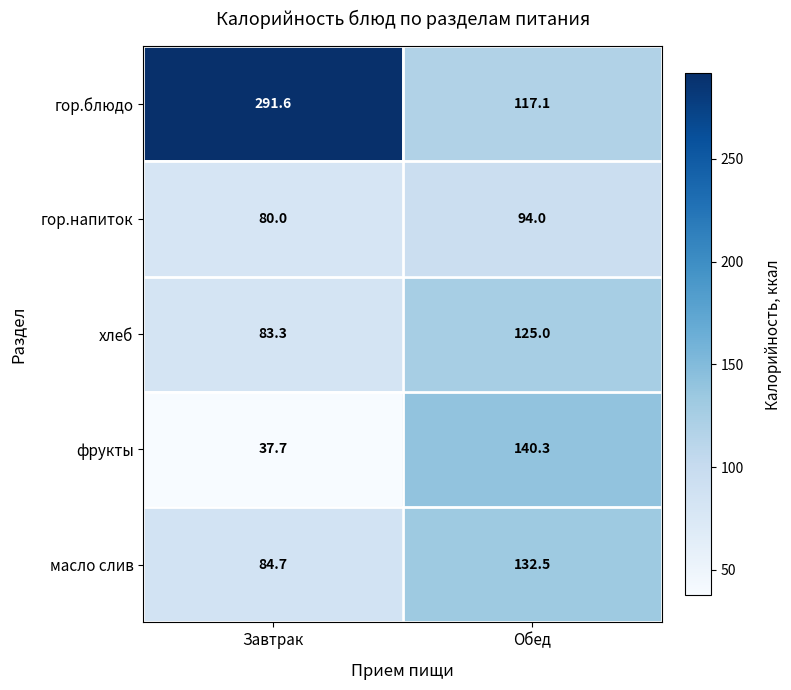

What is the maximum value shown in the chart?

291.6